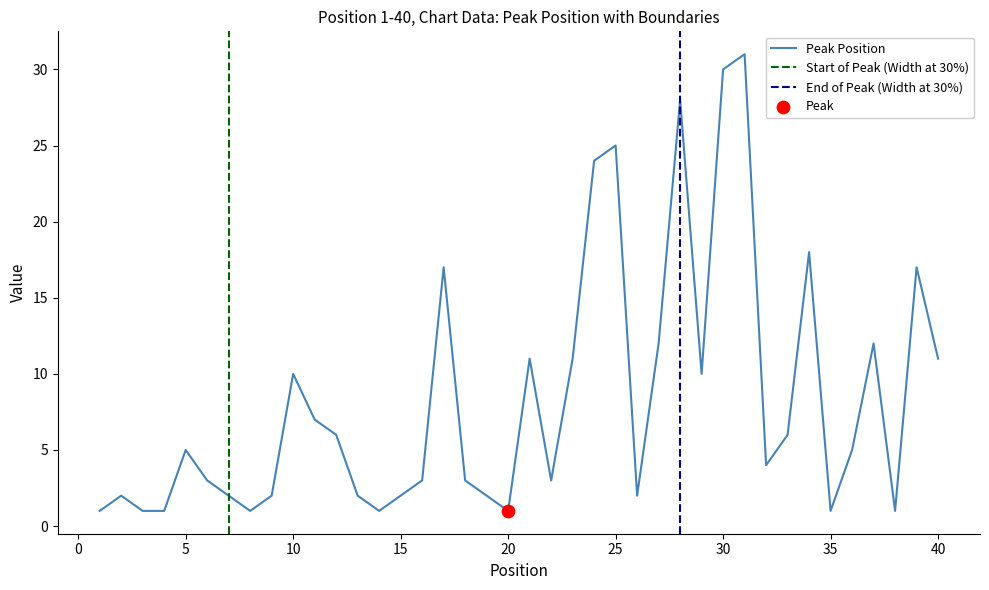

Which has a higher value, 3 or 13?

13